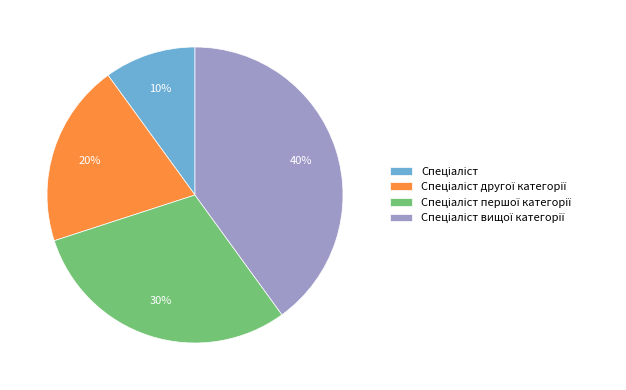

To the nearest percent, what is the difference between the largest and smallest slice percentages?

30%